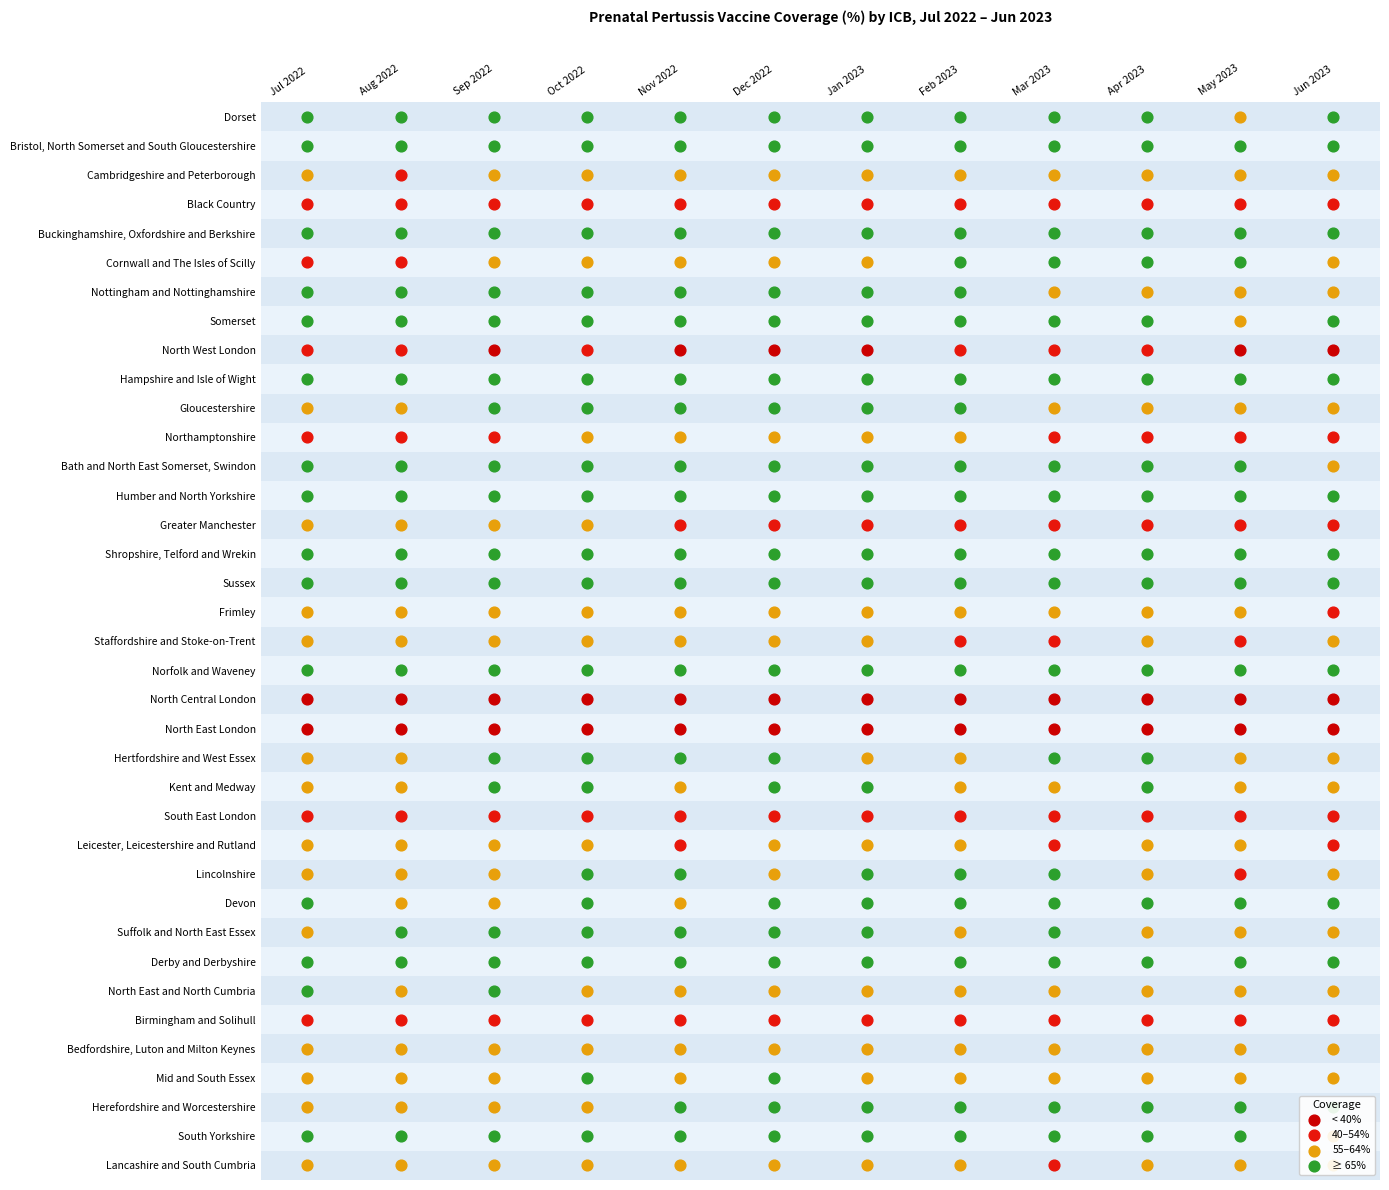

Rank the categories by Bath and North East Somerset, Swindon value from lowest to highest.

11, 10, 2, 9, 1, 8, 6, 0, 4, 5, 7, 3